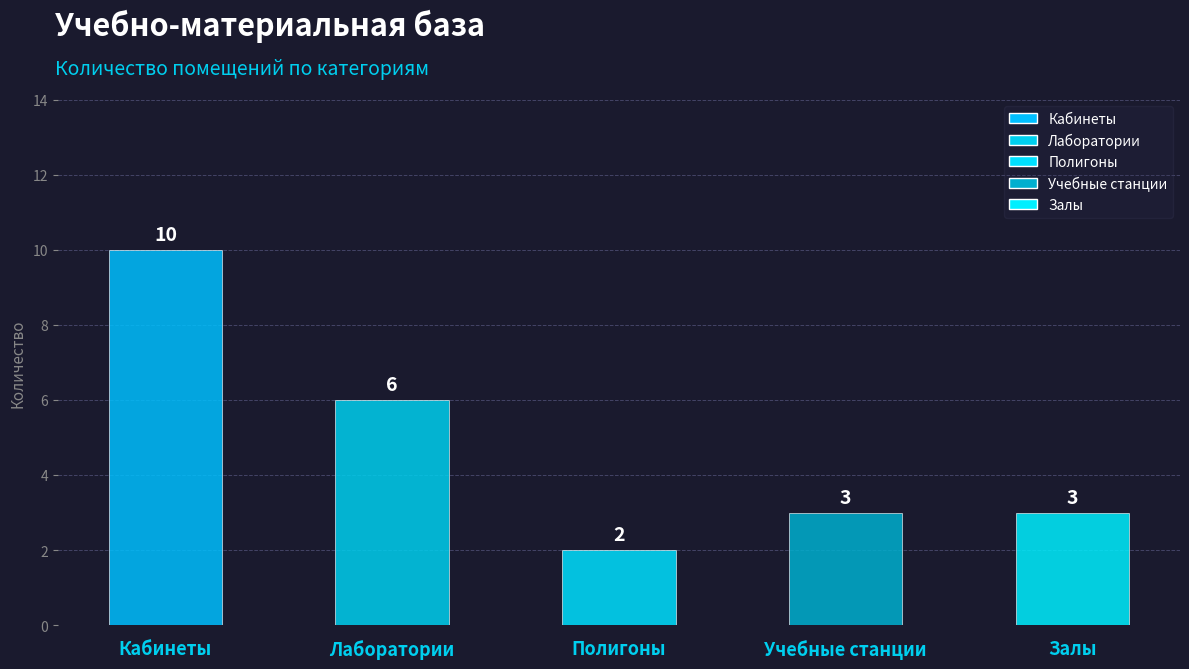

True or false: the data shows 6 at Лаборатории.

True